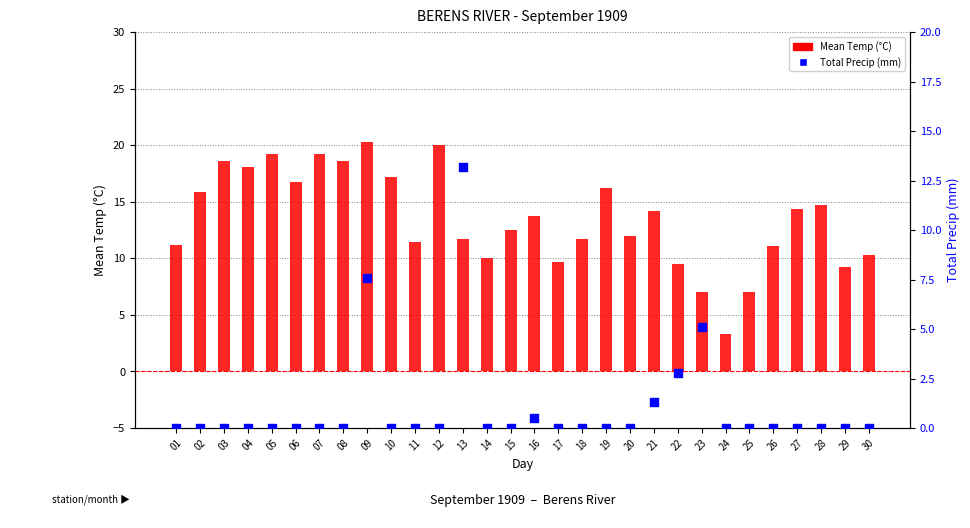

At how many categories does at least one series exceed 16?

10